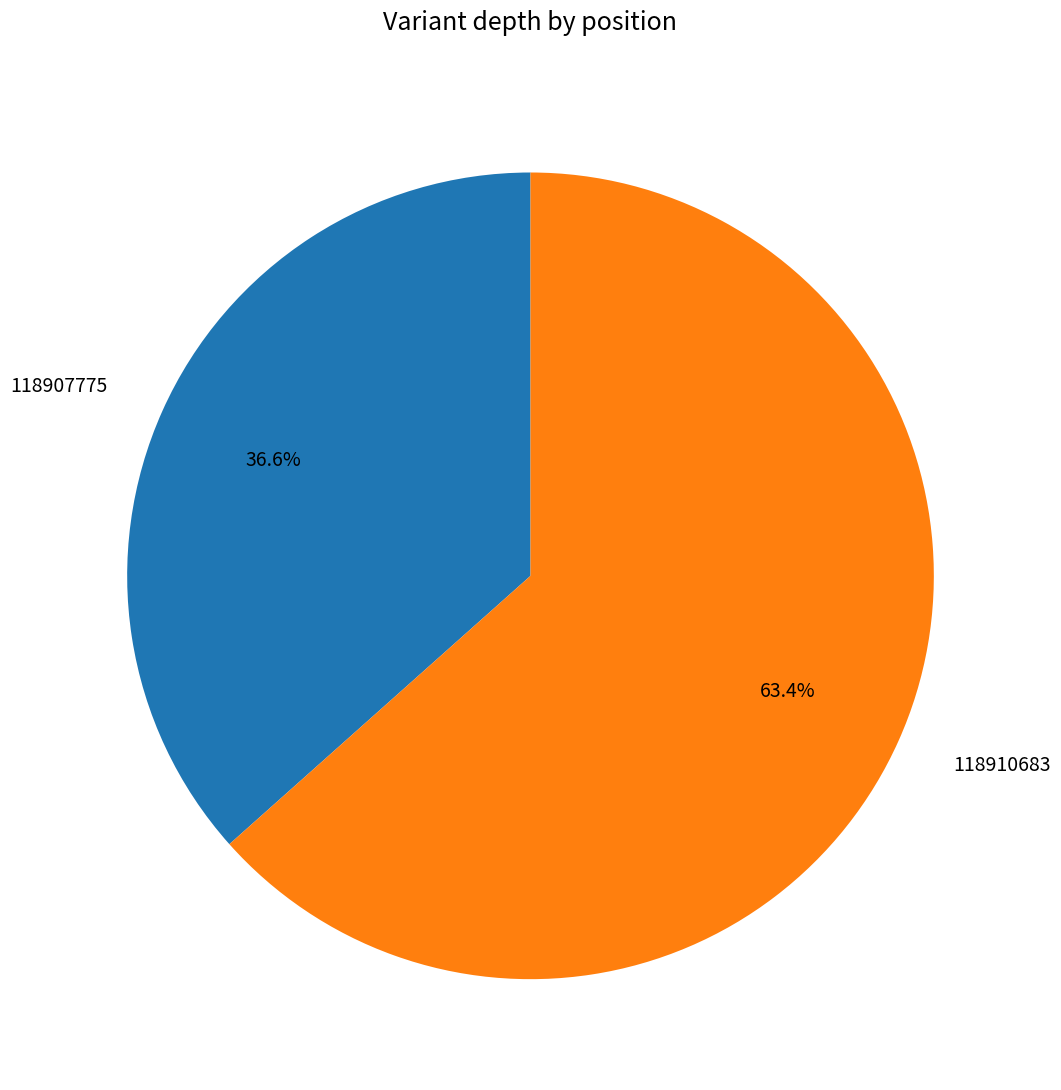

To the nearest percent, what percentage of the pie is 118907775?

37%